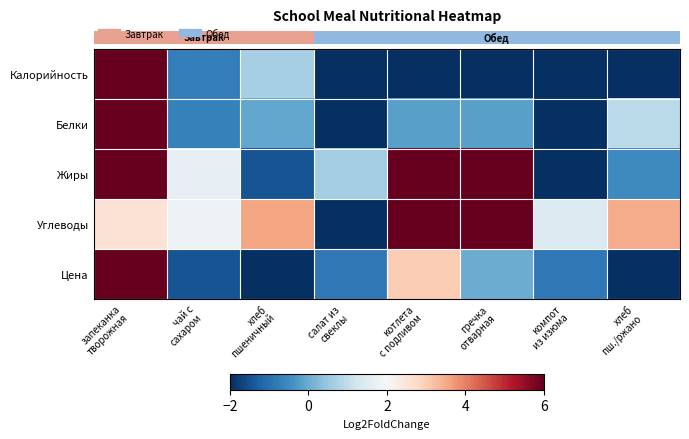

What is the minimum value shown in the chart?

-2.0